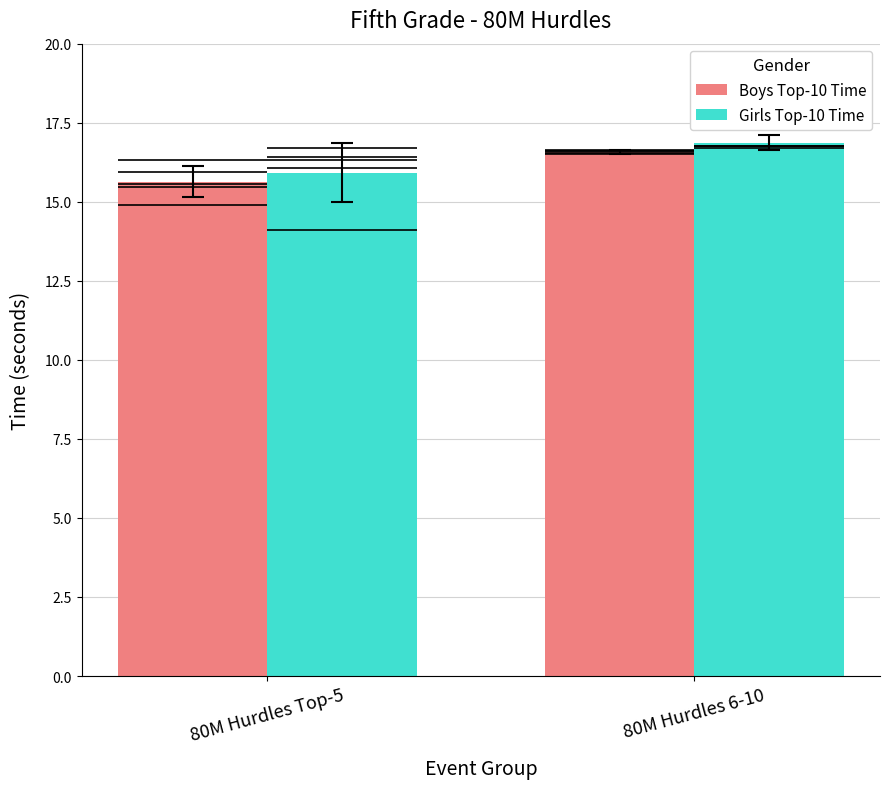

Which series has the largest total across all categories?

Girls Top-10 Time